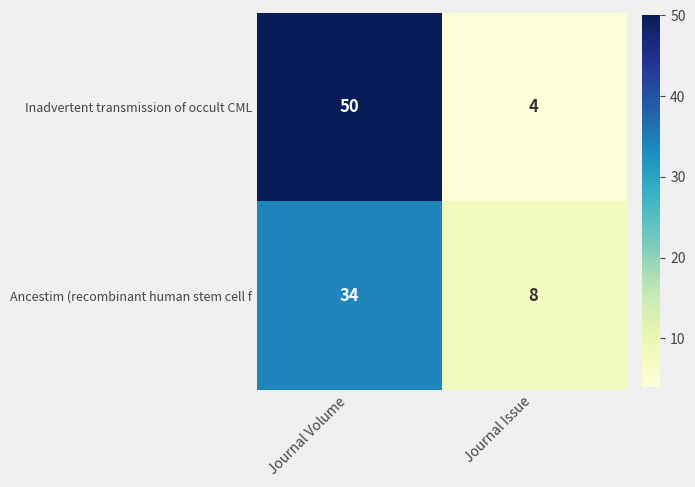

Reading right to left, extract all data points from this chart.

Inadvertent transmission of occult CML: Journal Issue=4	Journal Volume=50
Ancestim (recombinant human stem cell f: Journal Issue=8	Journal Volume=34